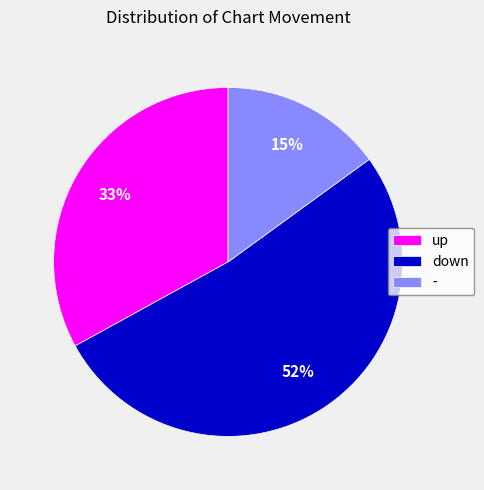

True or false: - accounts for 15% of the total.

True